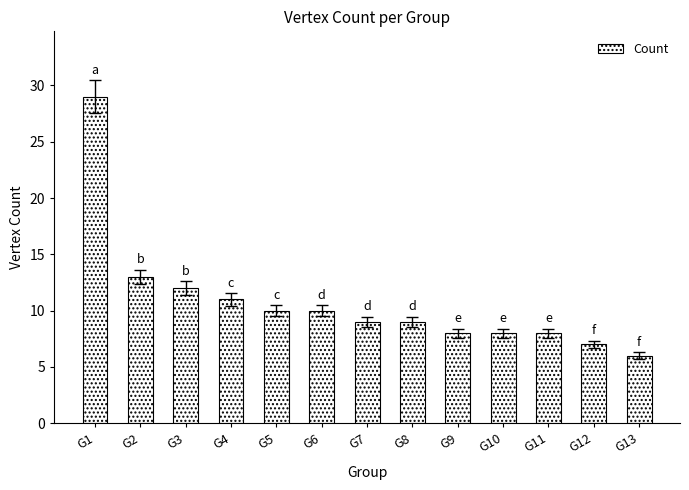

What is the average value?

11